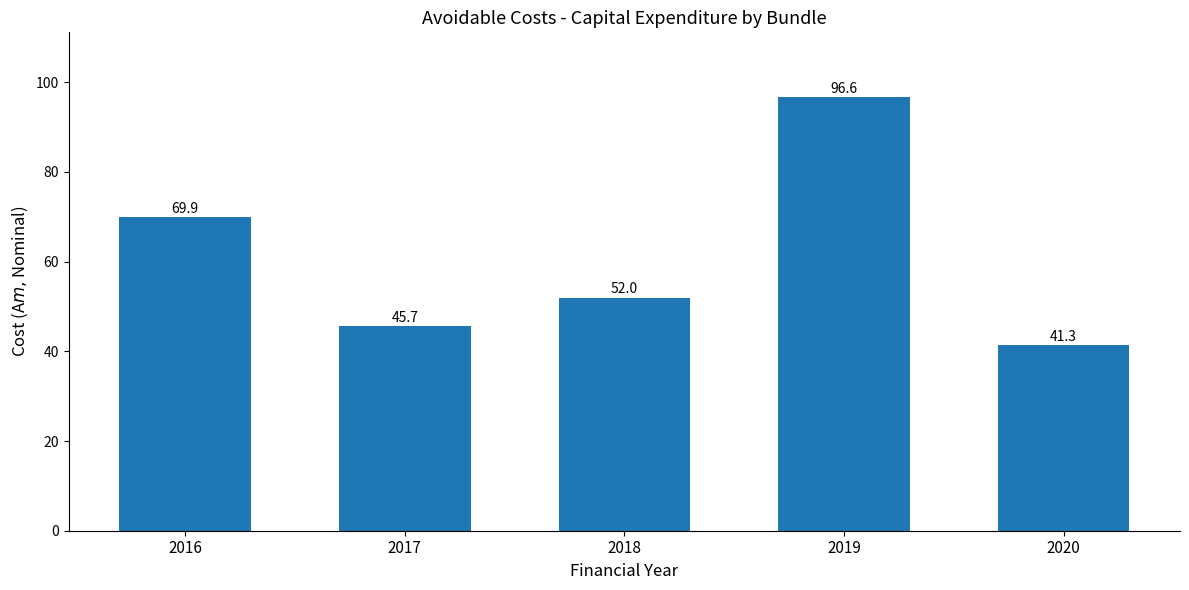

Reading right to left, list all the values displayed in this chart.

2020=41.3	2019=96.6	2018=52.0	2017=45.7	2016=69.9